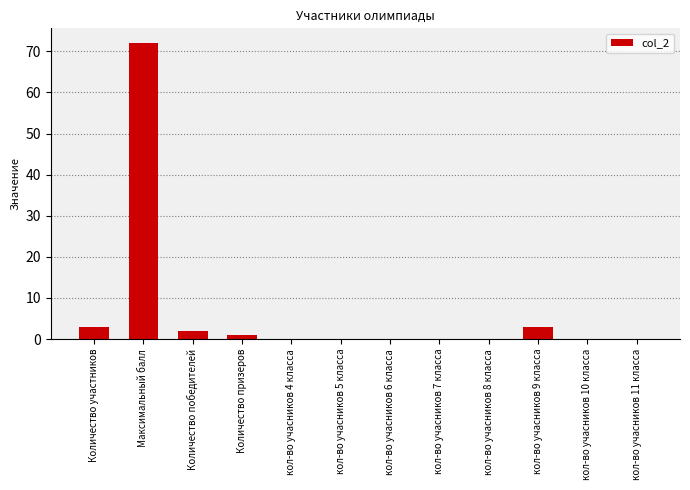

What is the greatest value displayed?

72